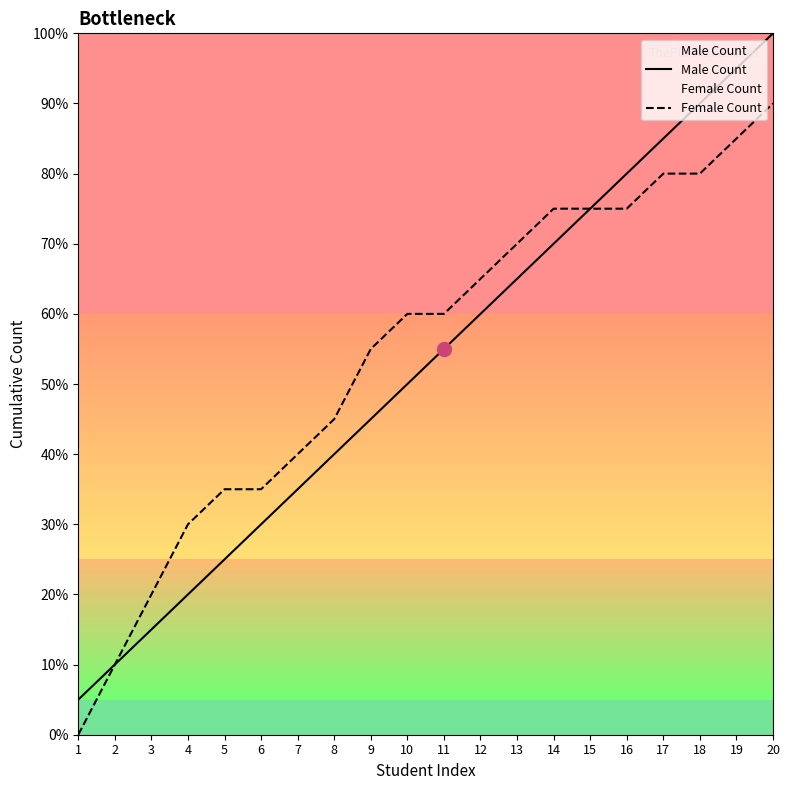

Reading left to right, what are all the values shown in this chart?

Male Count: 5.0	10.0	15.0	20.0	25.0	30.0	35.0	40.0	45.0	50.0	55.0	60.0	65.0	70.0	75.0	80.0	85.0	90.0	95.0	100.0
Female Count: 0.0	10.0	20.0	30.0	35.0	35.0	40.0	45.0	55.0	60.0	60.0	65.0	70.0	75.0	75.0	75.0	80.0	80.0	85.0	90.0